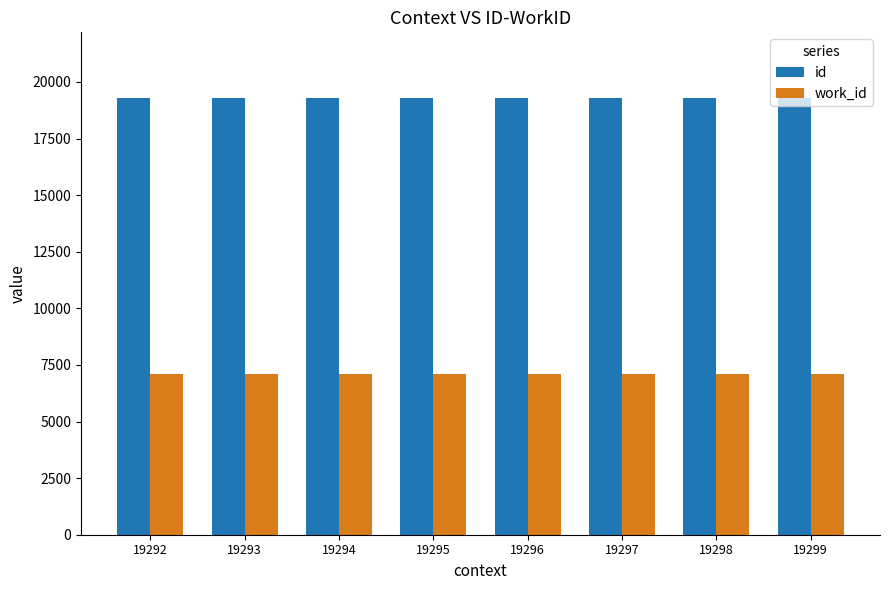

What is the sum of all work_id values?

56960